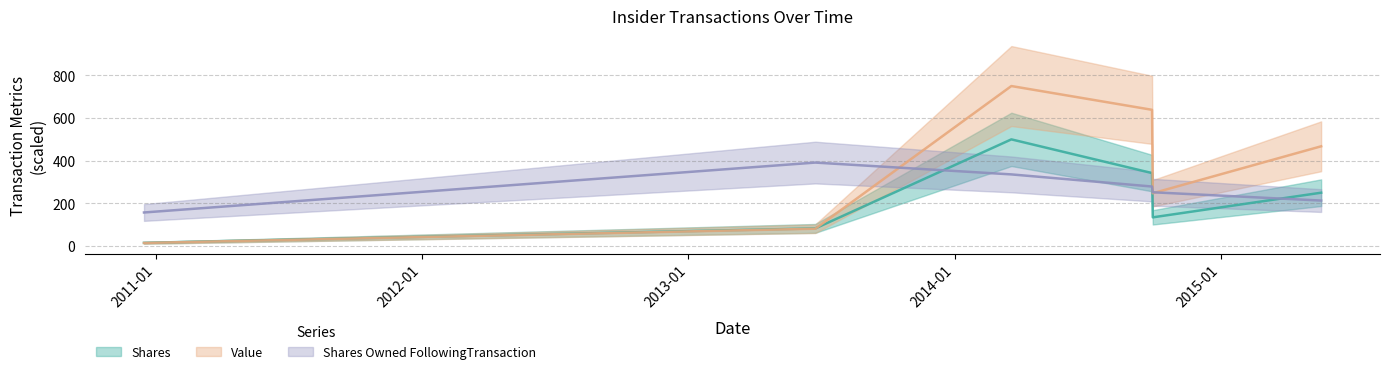

What is the sum of the transactionShares values at 2013-06-24 and 2014-03-20?

582.7